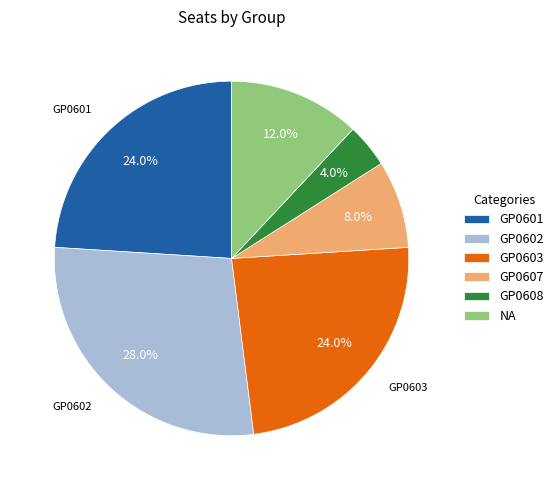

Which has a higher value, GP0607 or GP0603?

GP0603